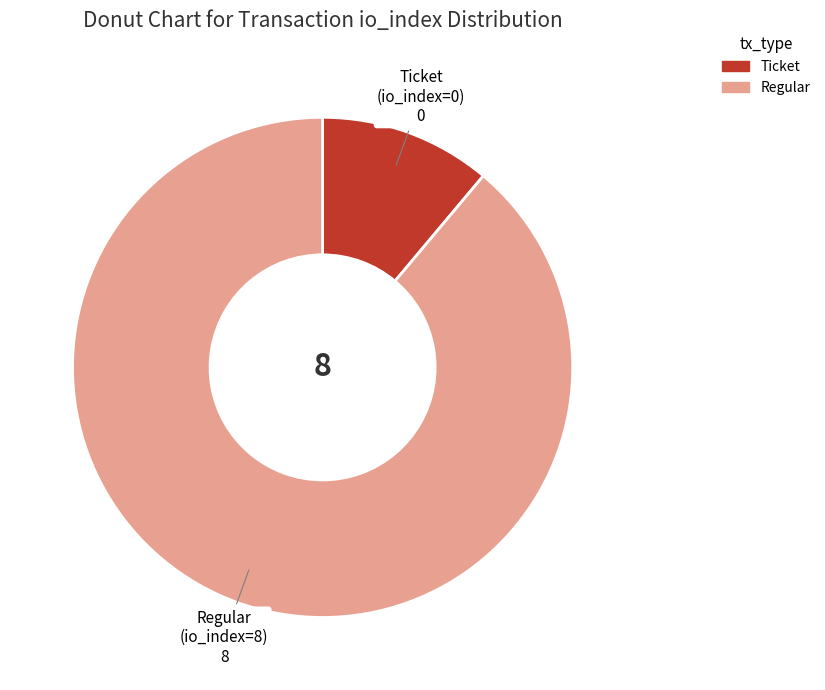

Rank the categories by value from lowest to highest.

Ticket (io_index=0), Regular (io_index=8)